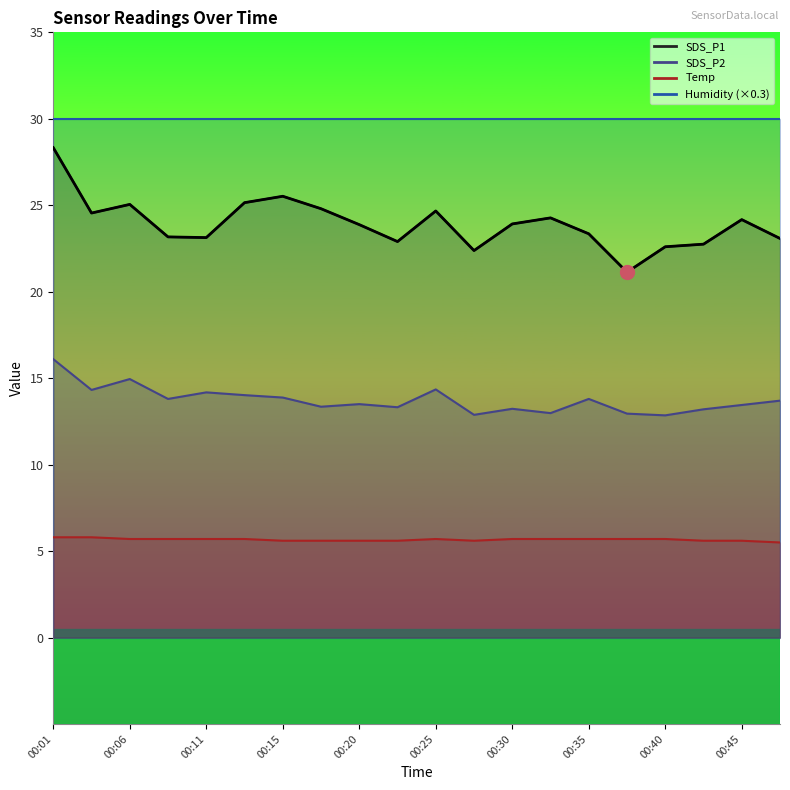

Which series changed the most between 00:01 and 00:08?

SDS_P1